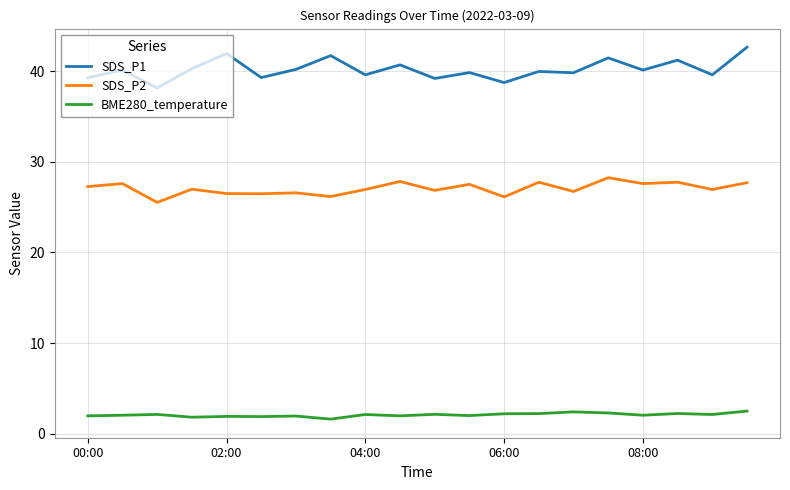

Which series has the widest spread of values?

SDS_P1